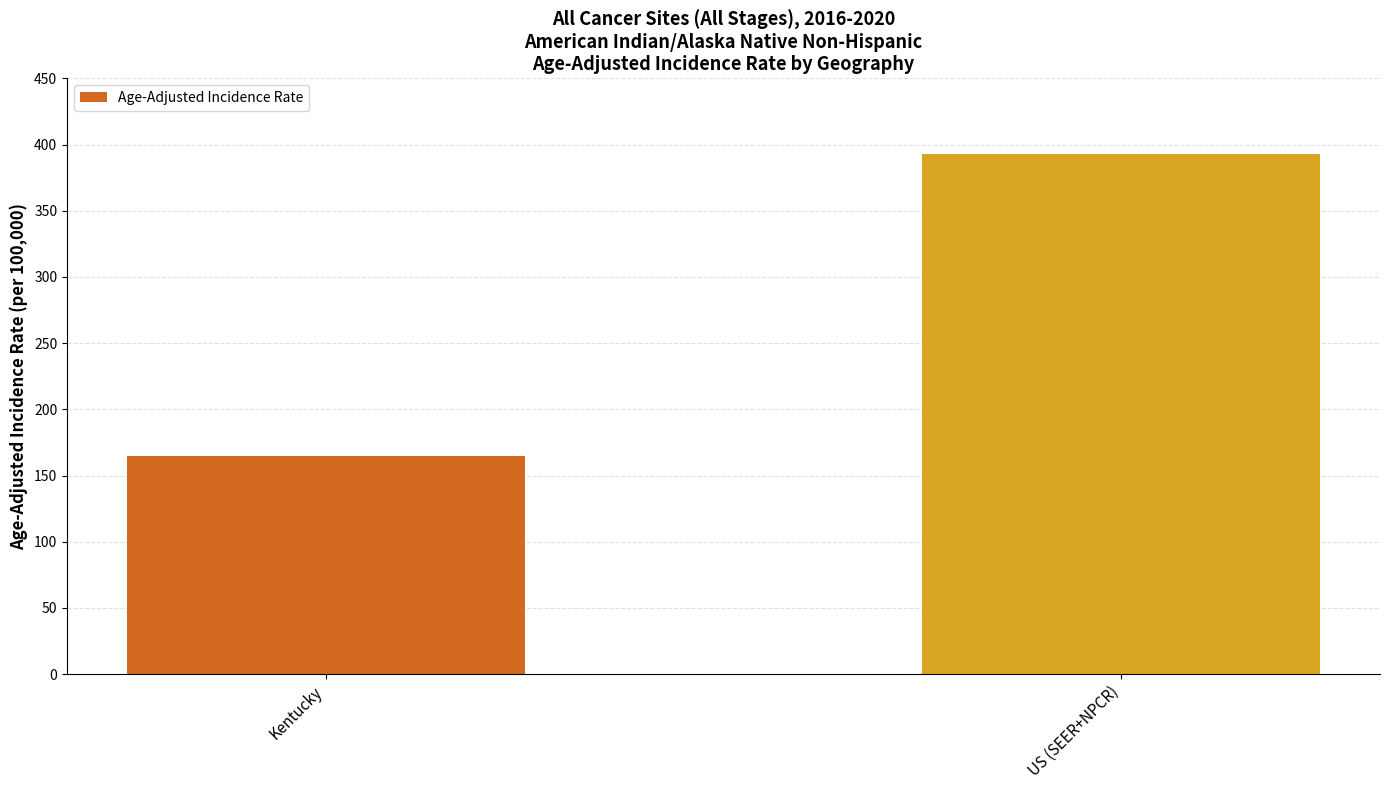

What is the label of the 2nd bar from the left?

US (SEER+NPCR)